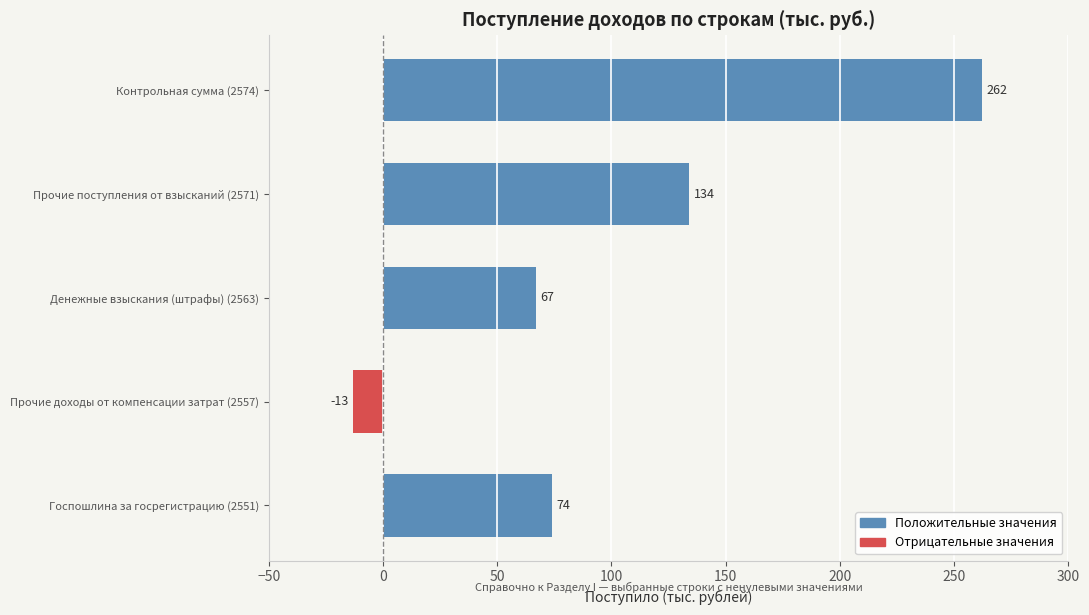

Which series changed the most between Прочие поступления от взысканий (2571) and Контрольная сумма (2574)?

Положительные значения